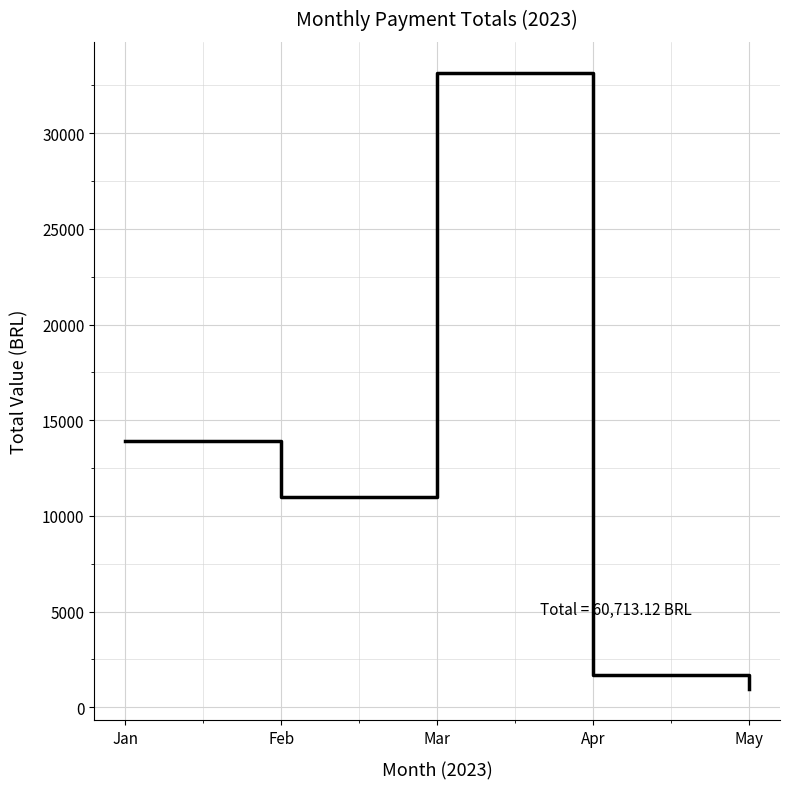

The value at Mar is 33163.7. True or false?

True